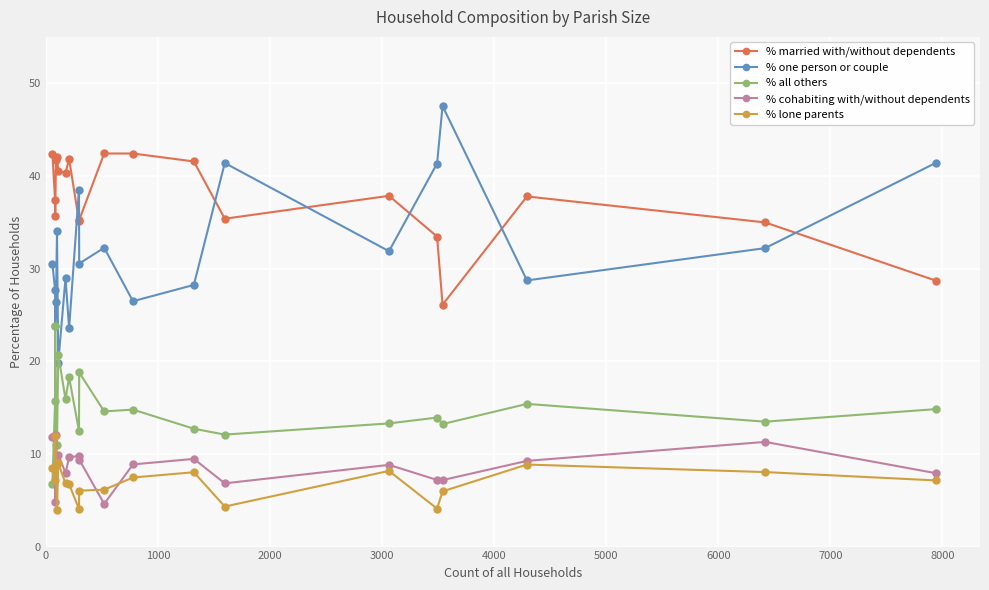

How many data points in % one person or couple are above 30?

11